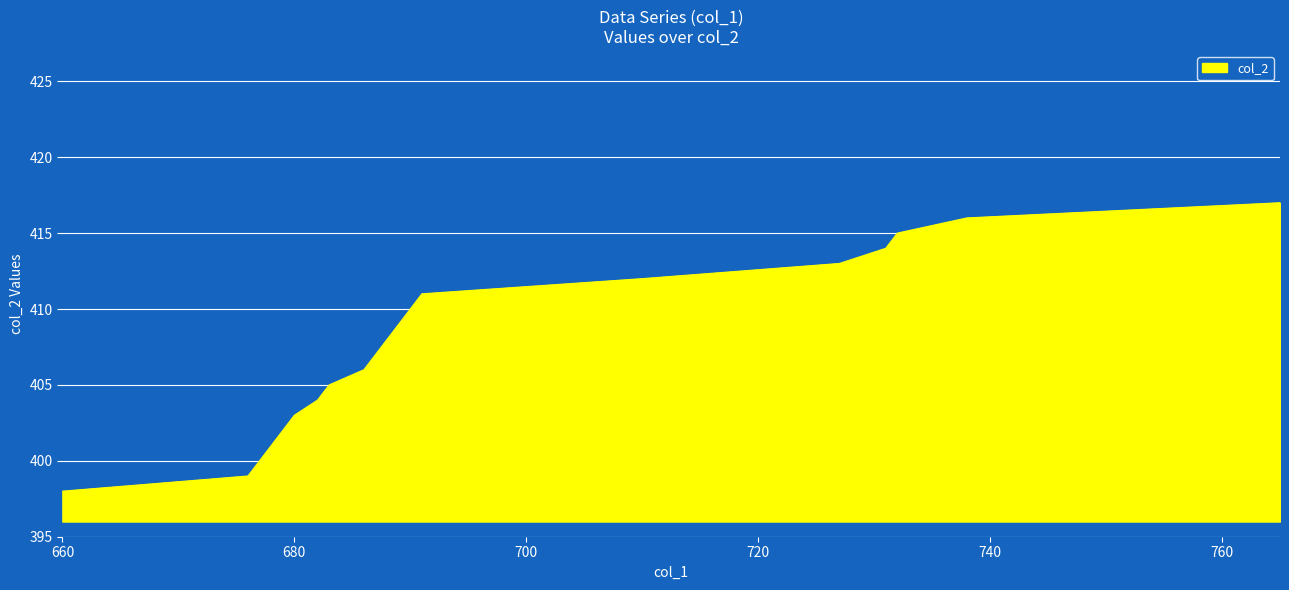

What is the sum of all values?

8150